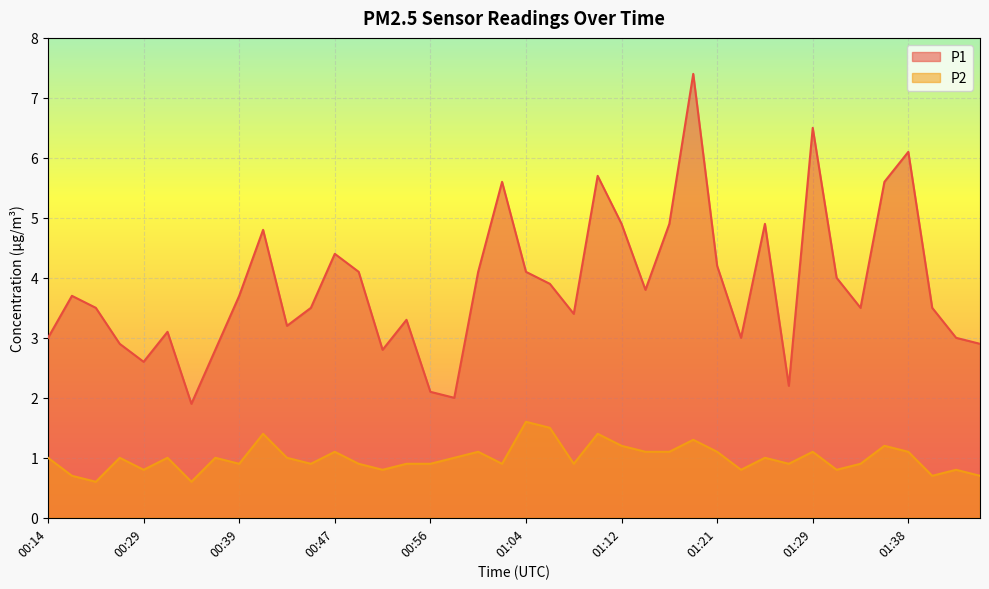

True or false: P1 has a value of 4.2 at 01:21.

True